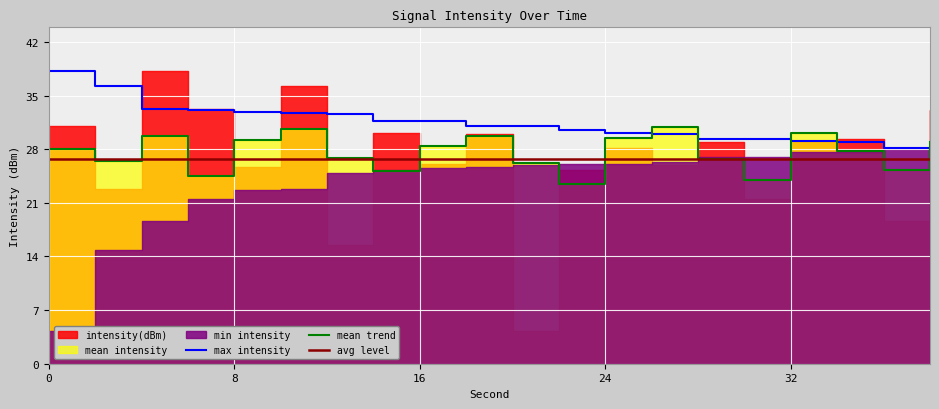

Which has a higher value, 24 or 12?

24